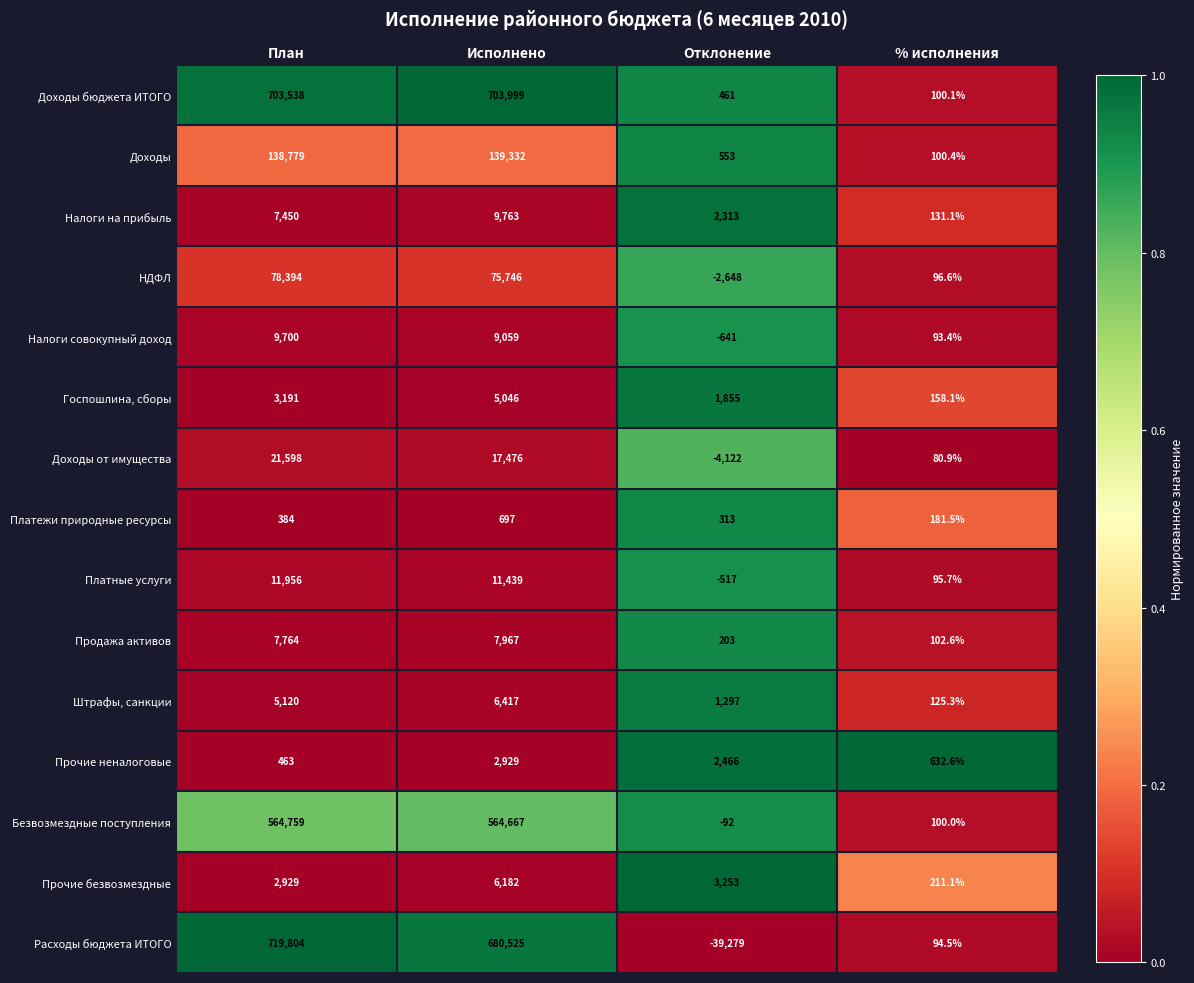

The value of НДФЛ at Исполнено is 100828.4. True or false?

False